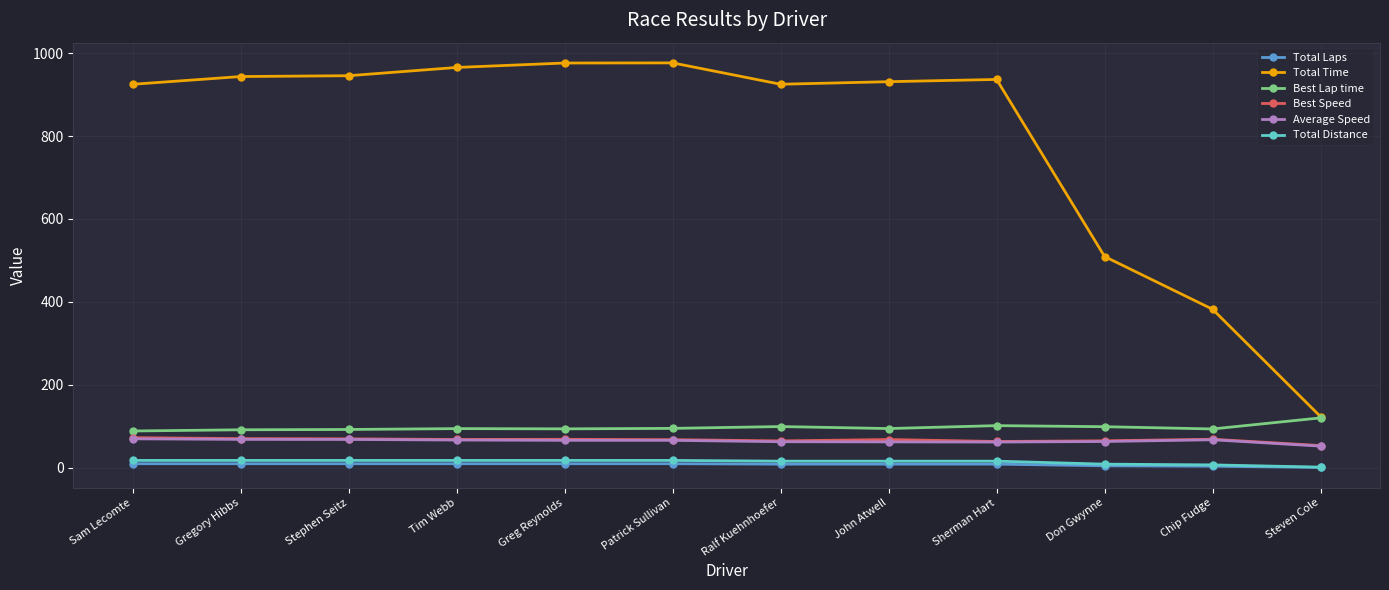

What is the label of the 4th point from the left?

Tim Webb